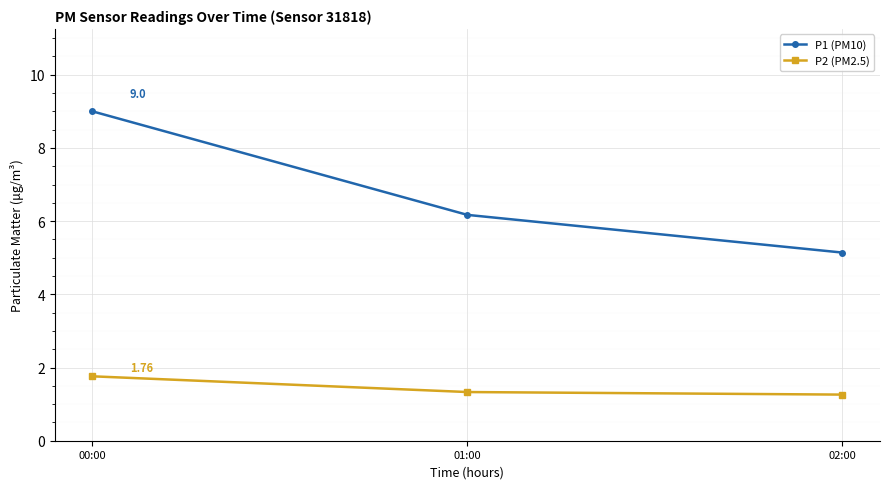

True or false: P2 (PM2.5) has a value of 0.5 at 00:00.

False